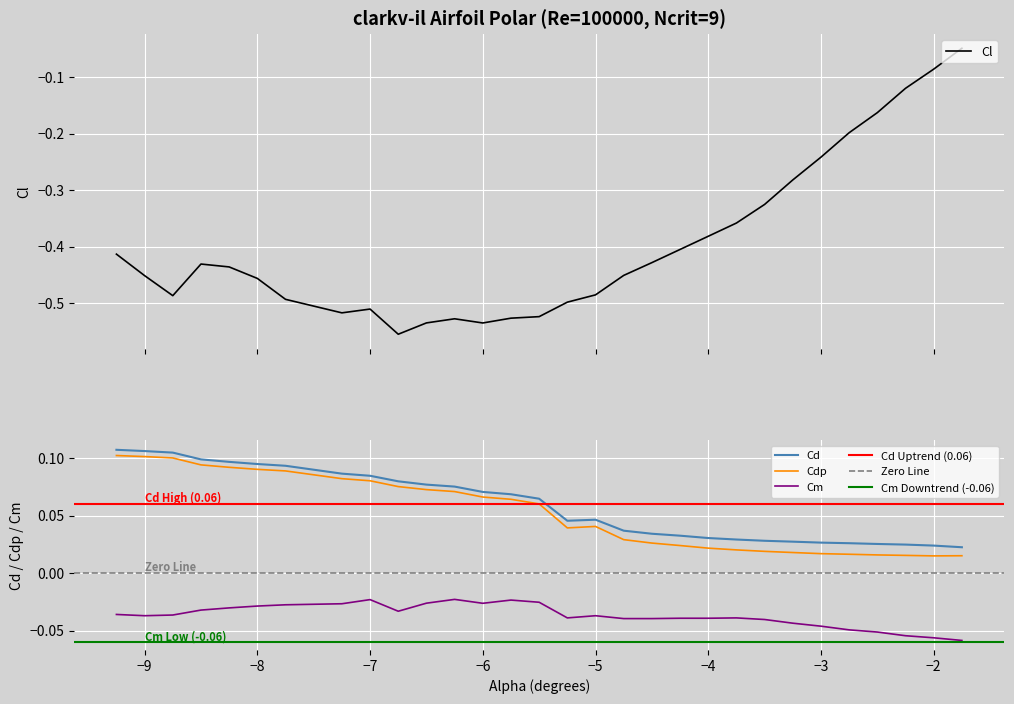

Read the Cl value at -5.25.

-0.5